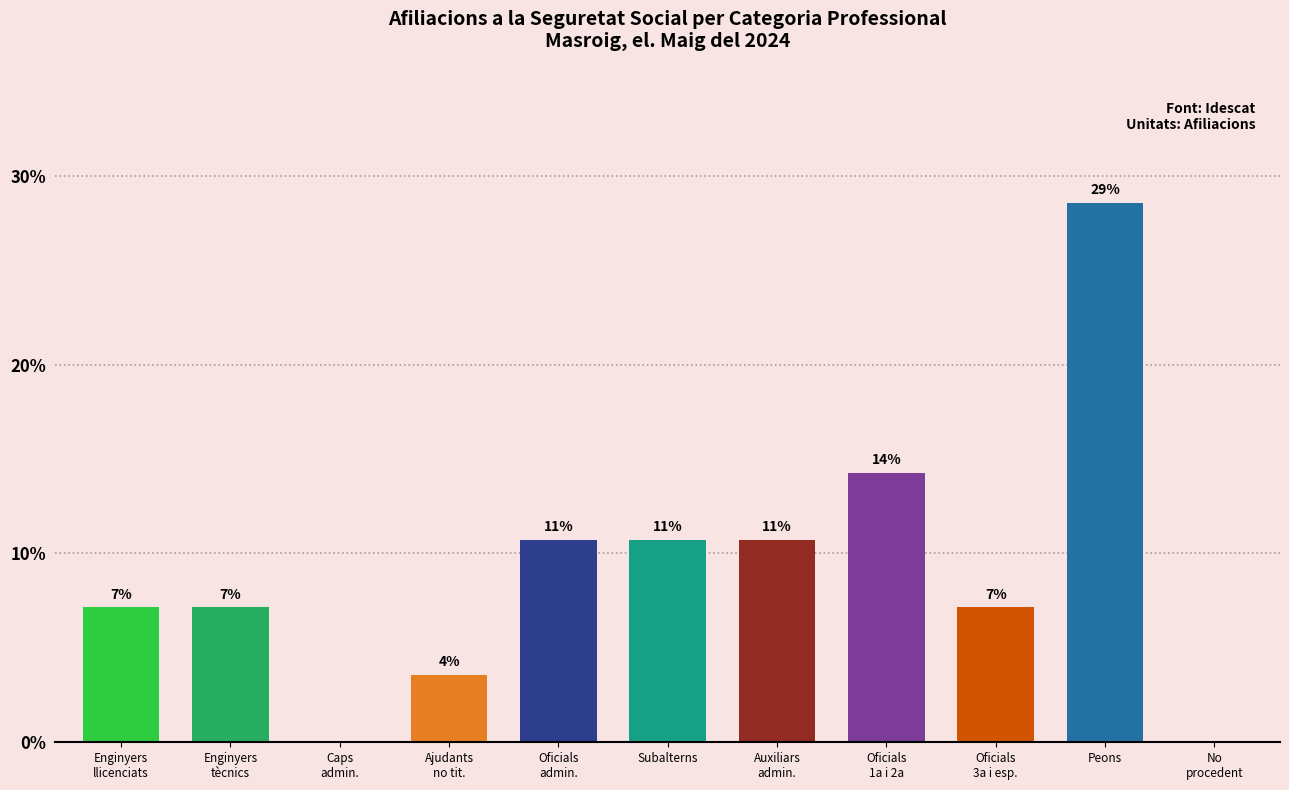

Are the bars horizontal?

No